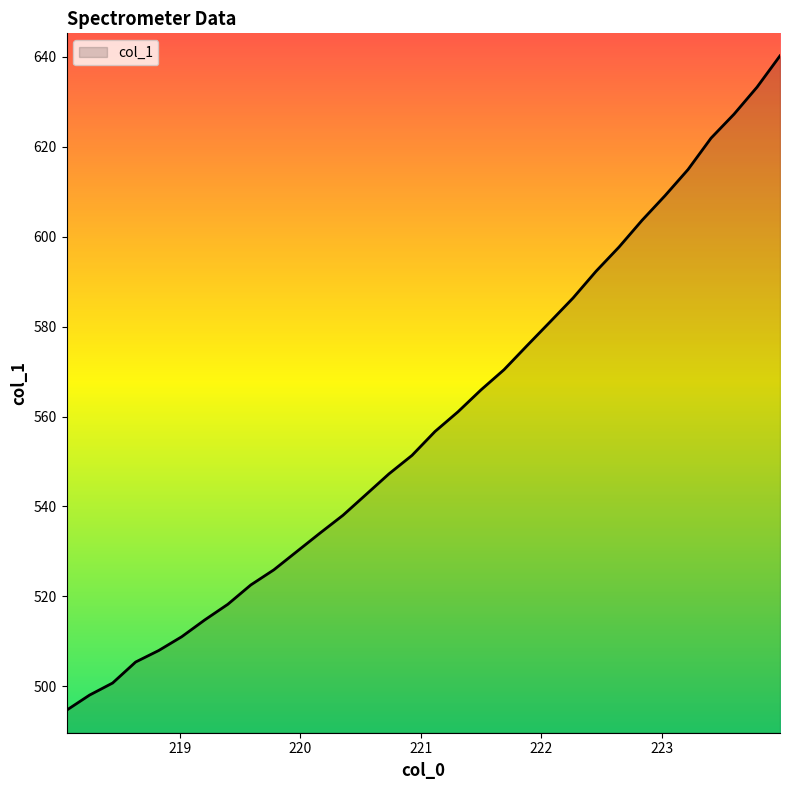

What is the difference between the maximum and minimum values?

145.6